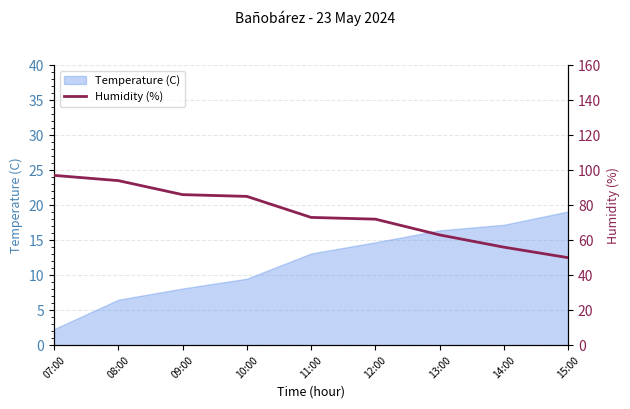

What is the lowest value of the Temperature (C) series?

2.3